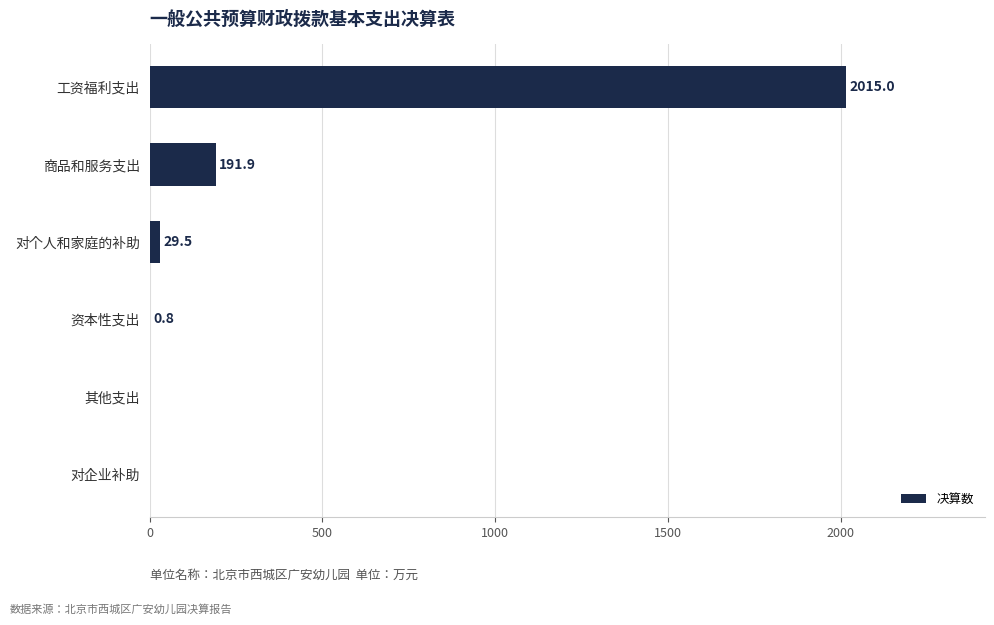

Reading bottom to top, list all the values displayed in this chart.

对企业补助=0.0	其他支出=0.0	资本性支出=0.8	对个人和家庭的补助=29.5	商品和服务支出=191.9	工资福利支出=2015.0